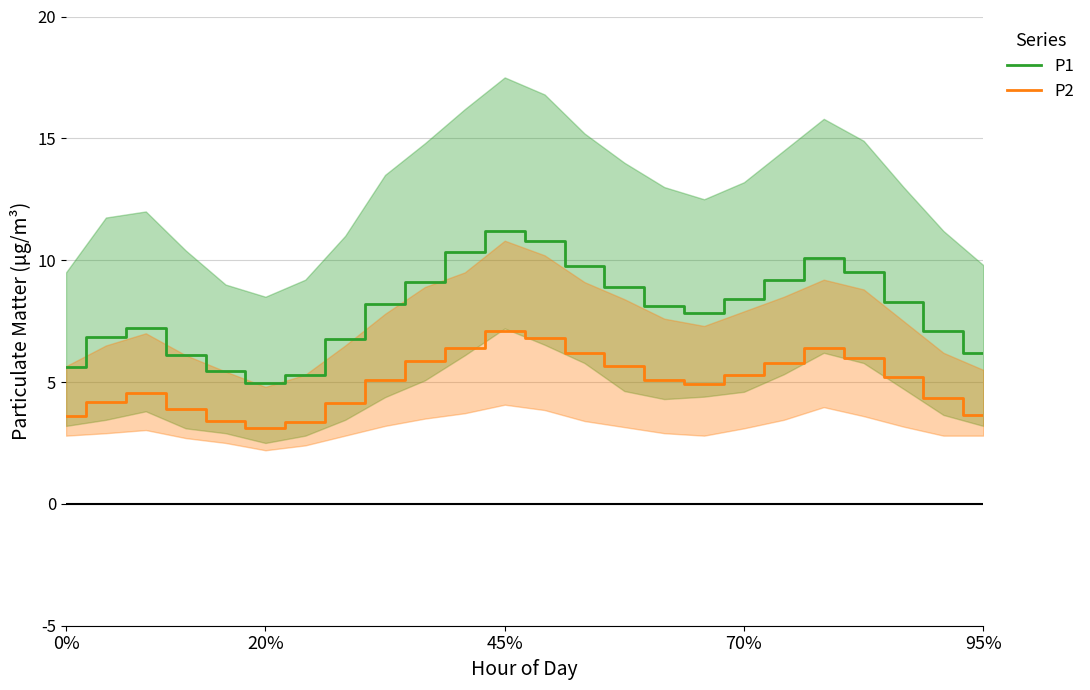

At how many categories does at least one series exceed 8?

13